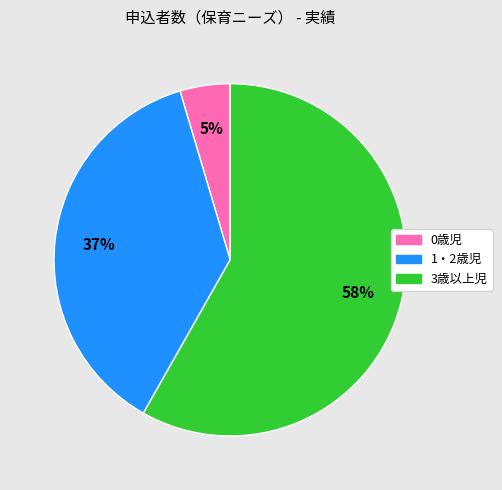

Is it true that 1・2歳児 is 24% of the pie?

False